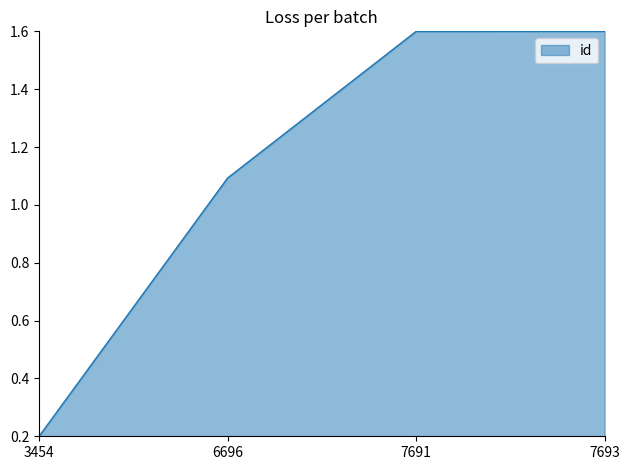

Approximately how many times larger is the value at 6696 compared to 7693?

0.7